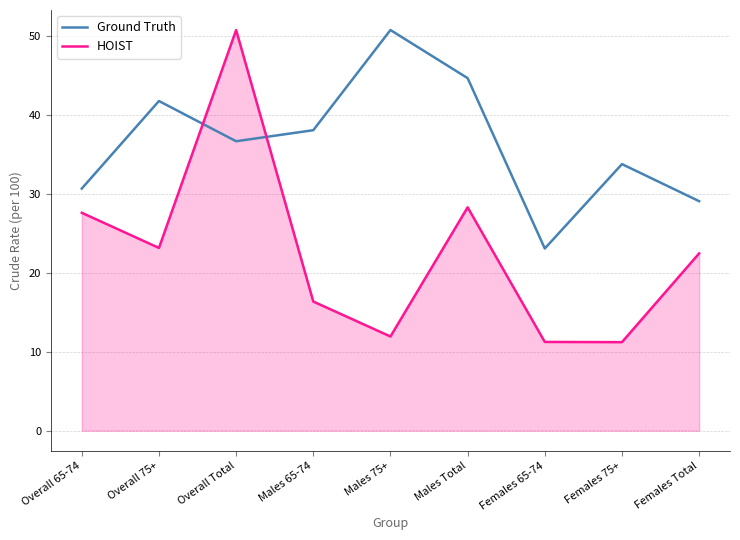

Where does the Ground Truth series first go above 36?

Overall 75+